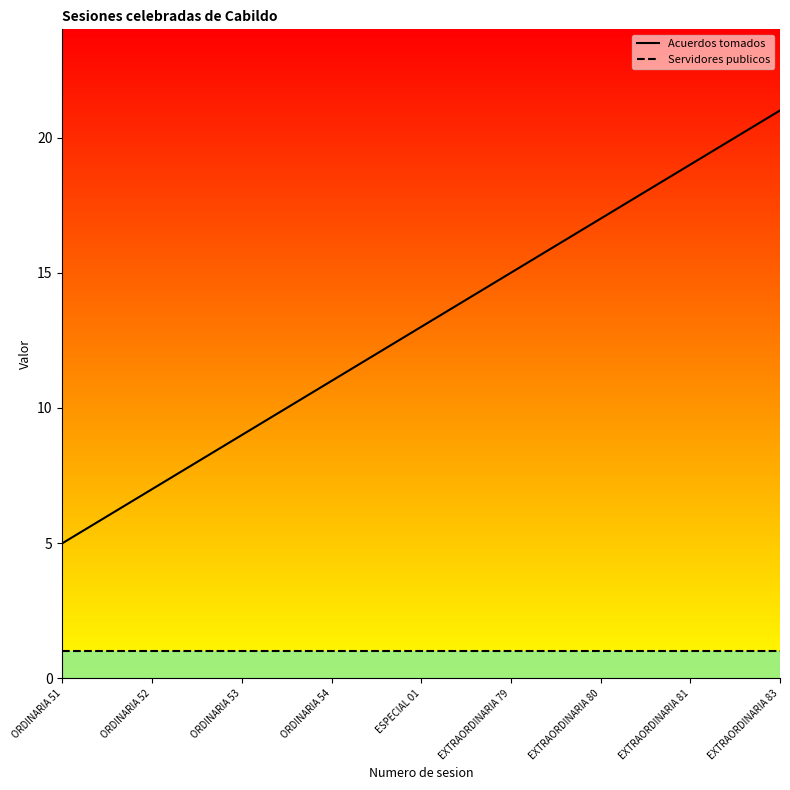

True or false: Acuerdos tomados and Servidores publicos cross at least once.

False